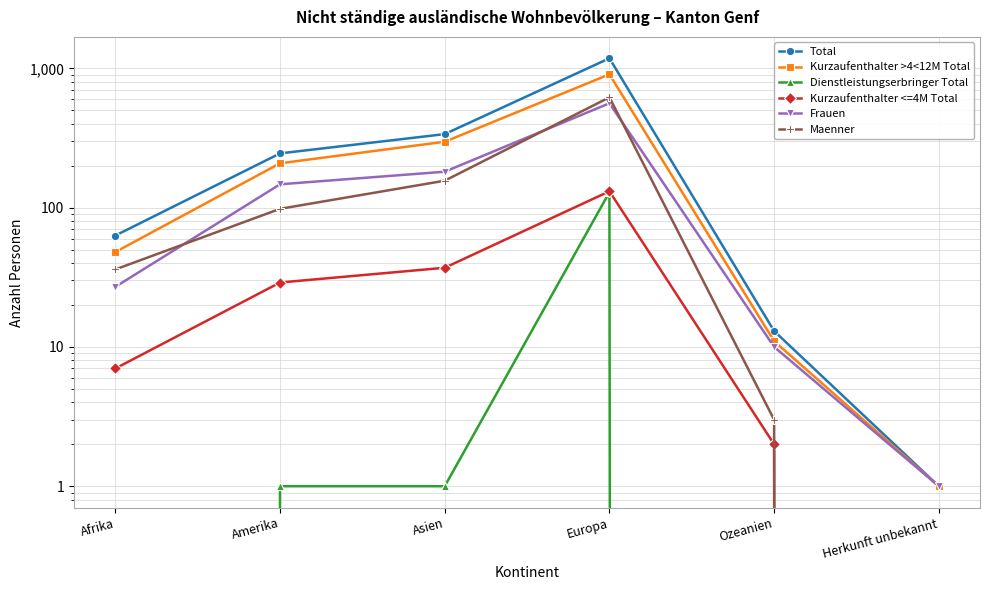

Which series has the largest total across all categories?

Total